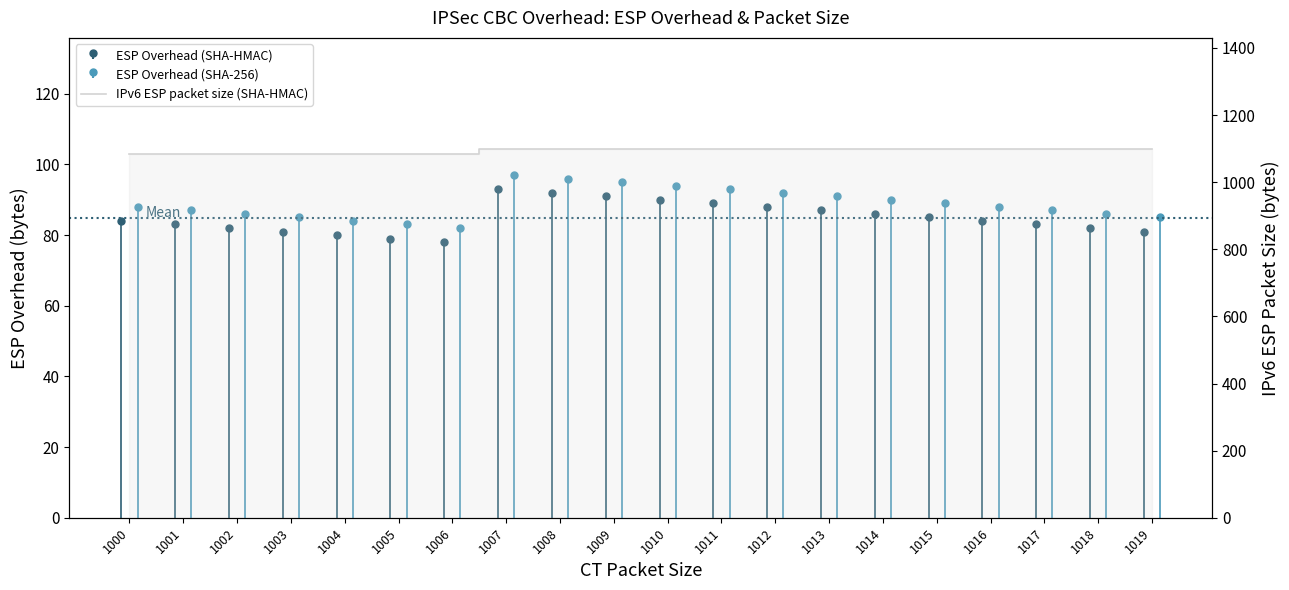

What value does the data have at 1008, to the nearest 10?

1100